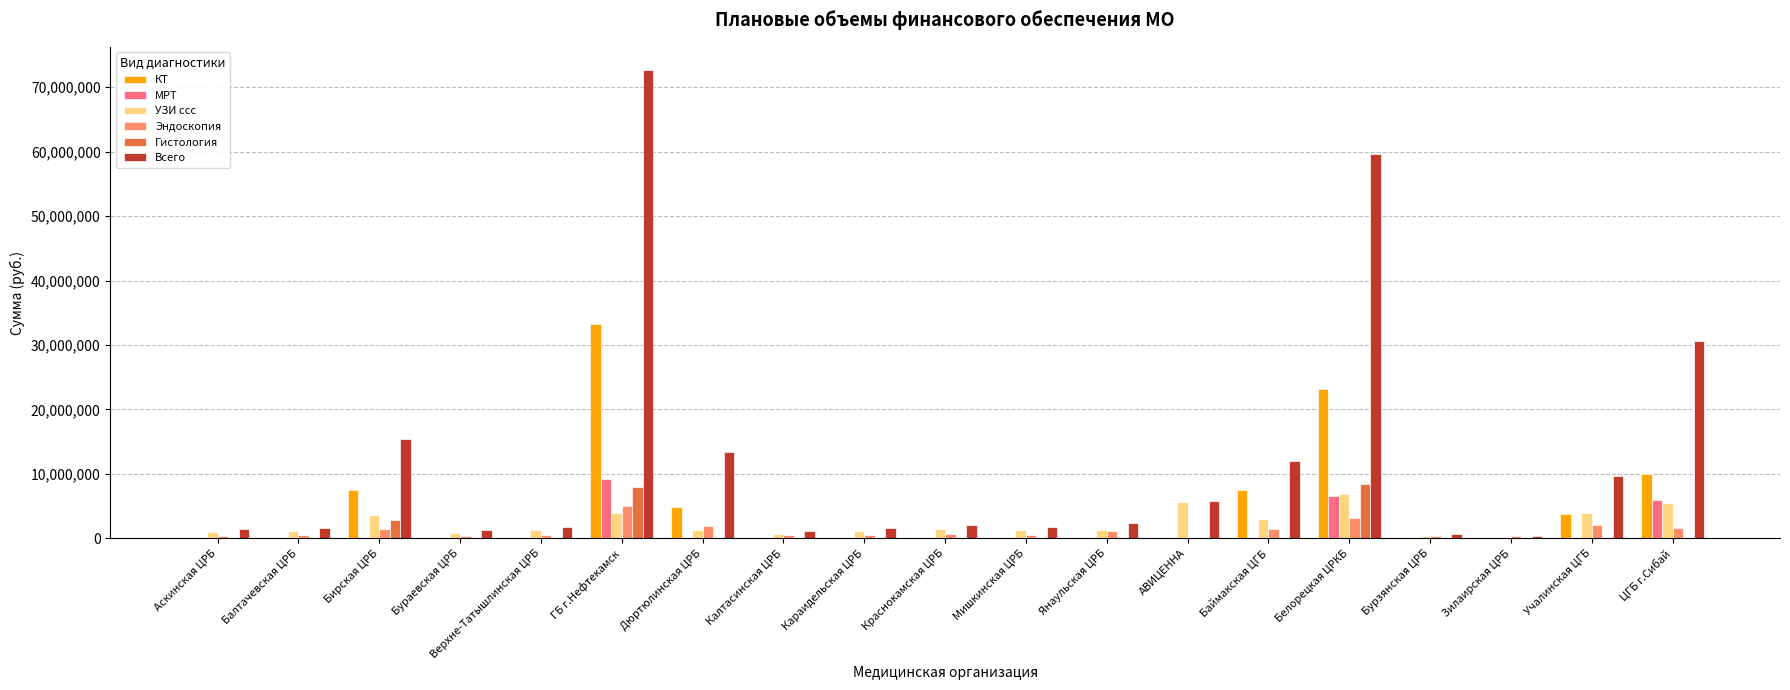

How many groups of bars are there?

19